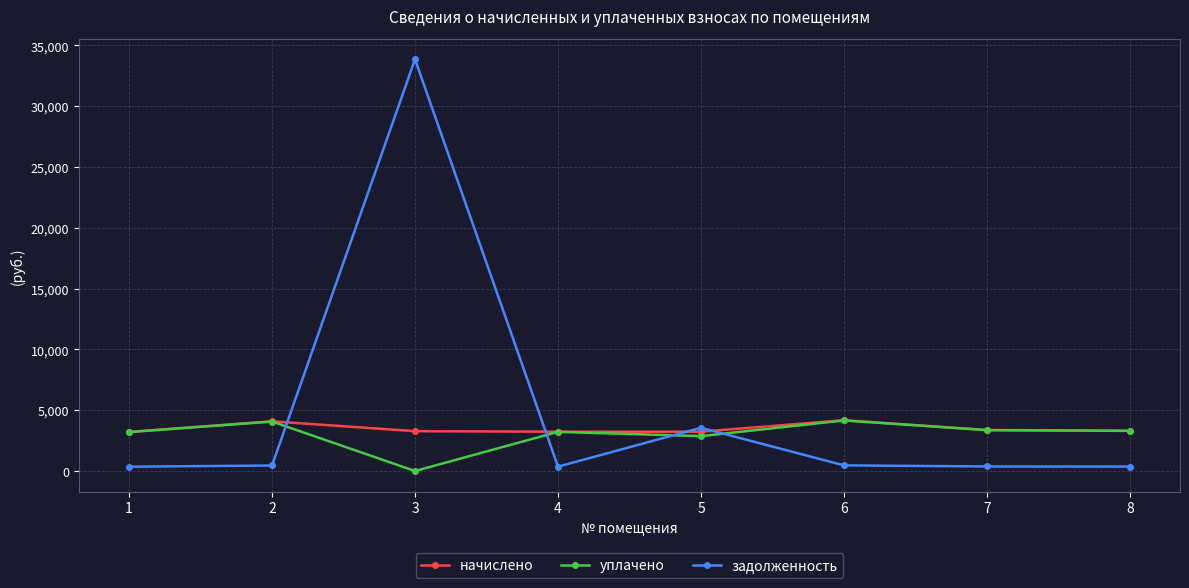

What is the spread (max minus min) of values at 5?

685.2